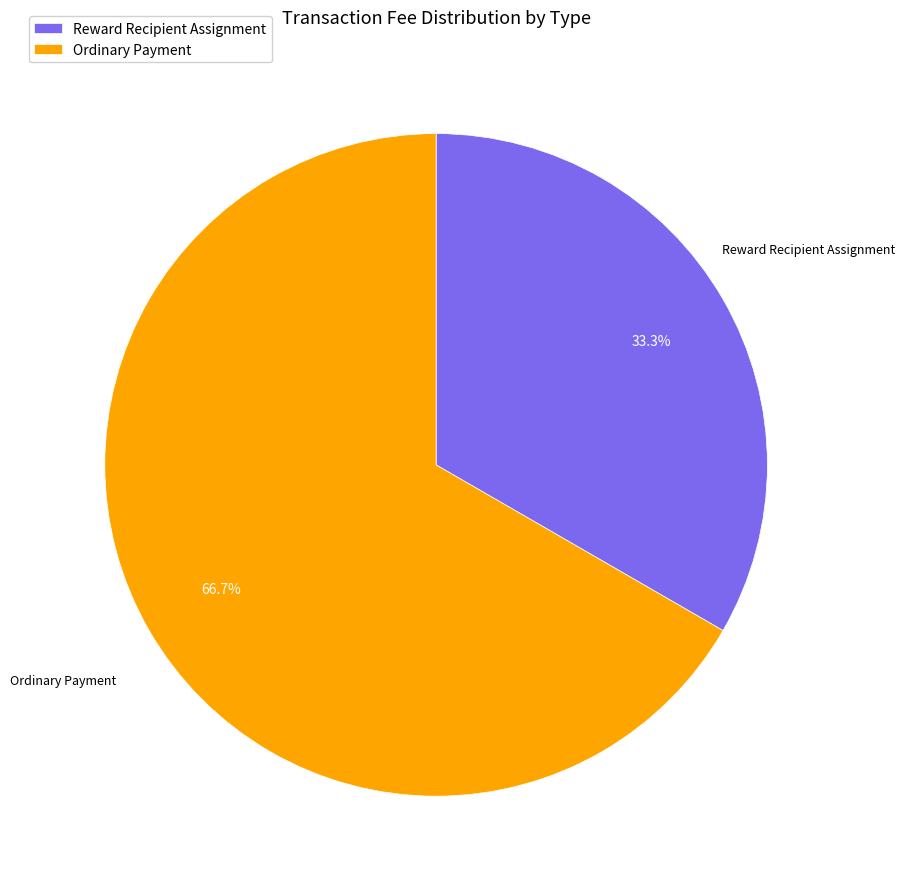

What is the smallest slice in the pie chart?

Reward Recipient Assignment